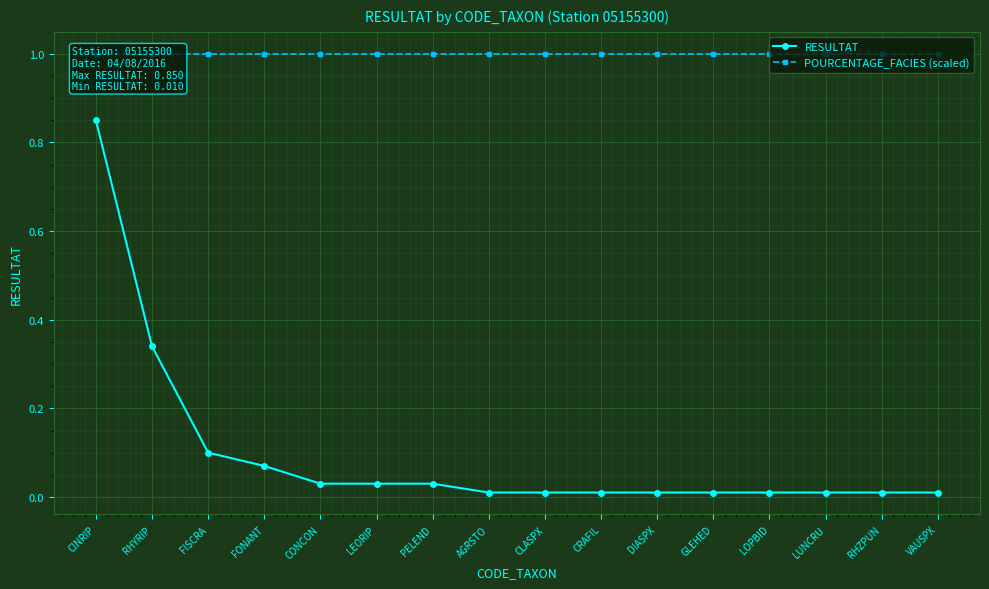

How many lines are shown in the chart?

2